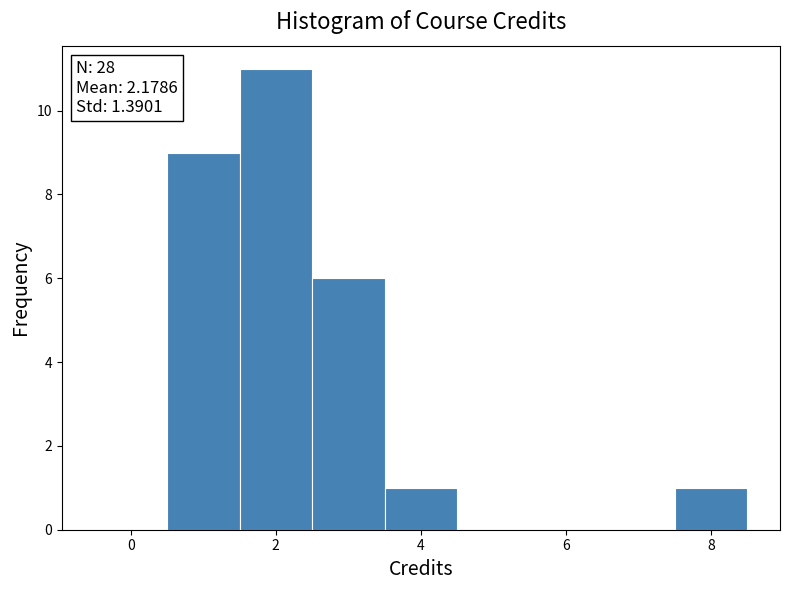

Over which range of the x-axis is the bar tallest?

1.5 to 2.5